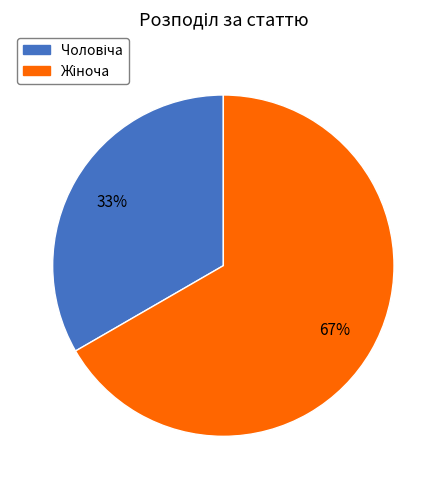

To the nearest percent, what is the average slice percentage?

50%